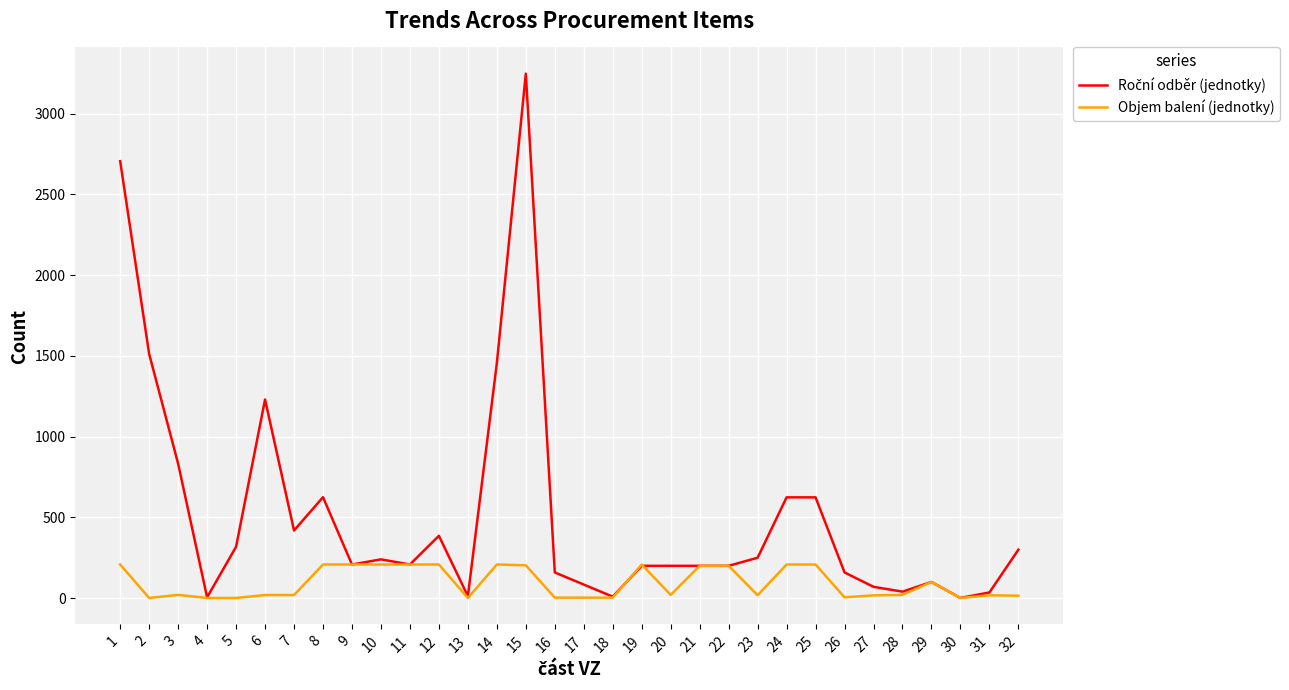

At which category is the sum across all series the highest?

15